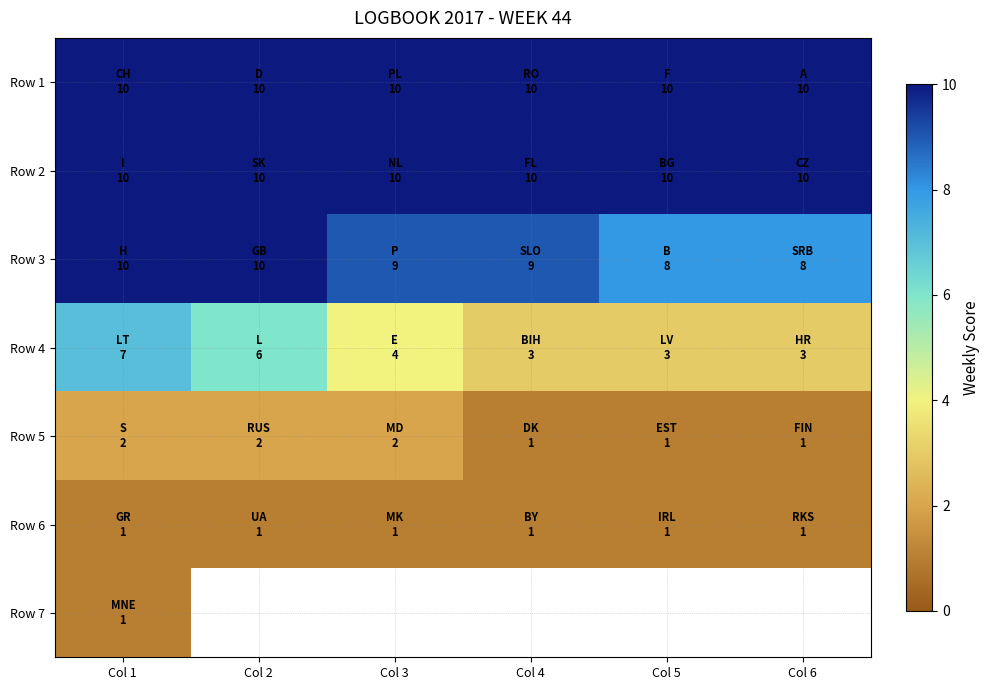

Where is Row 5 nearest to the value 1?

Col 4